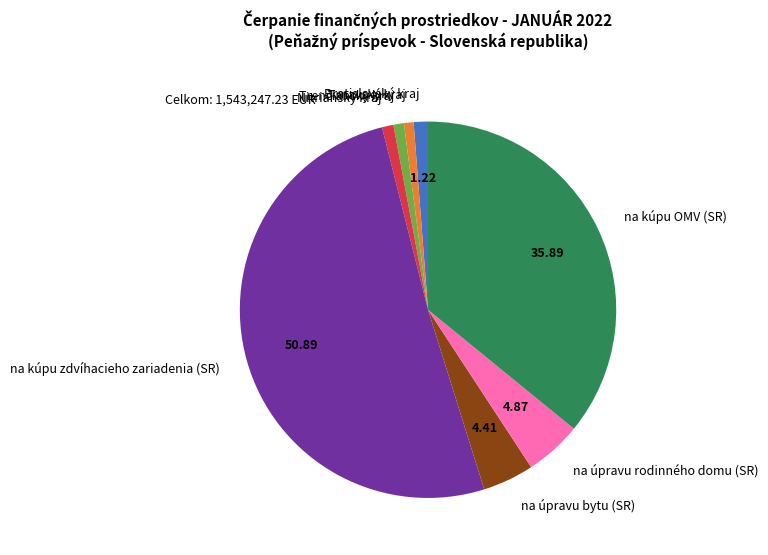

Between na úpravu bytu (SR) and Bratislavský kraj, which is larger?

na úpravu bytu (SR)